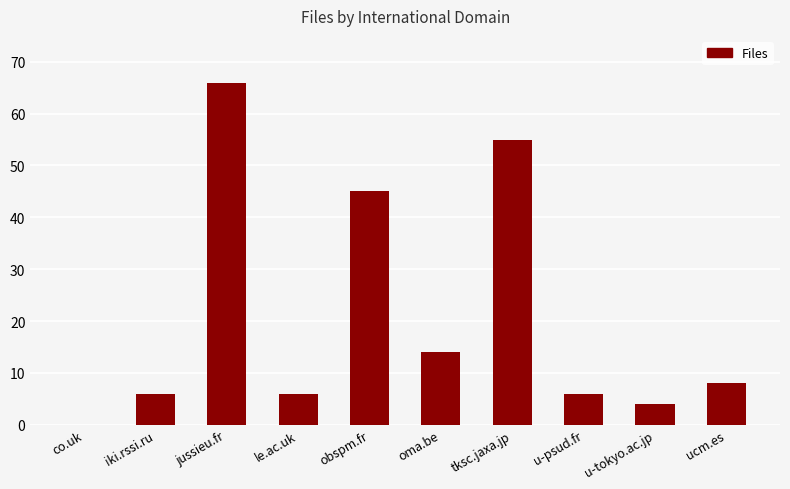

What is the sum of all values?

210